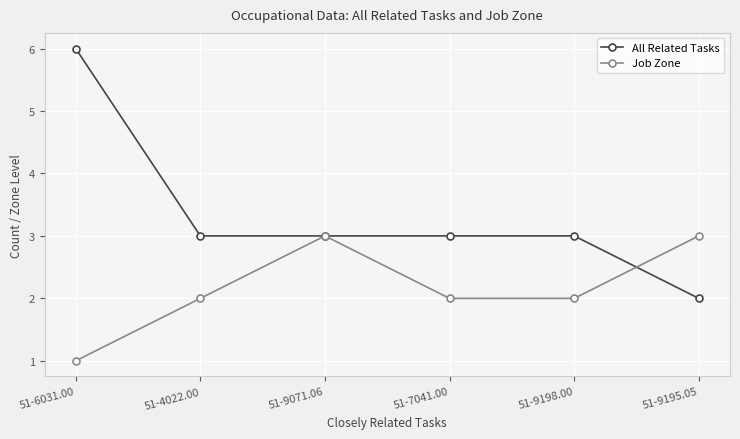

Reading right to left, what are all the values shown in this chart?

All Related Tasks: 2	3	3	3	3	6
Job Zone: 3	2	2	3	2	1